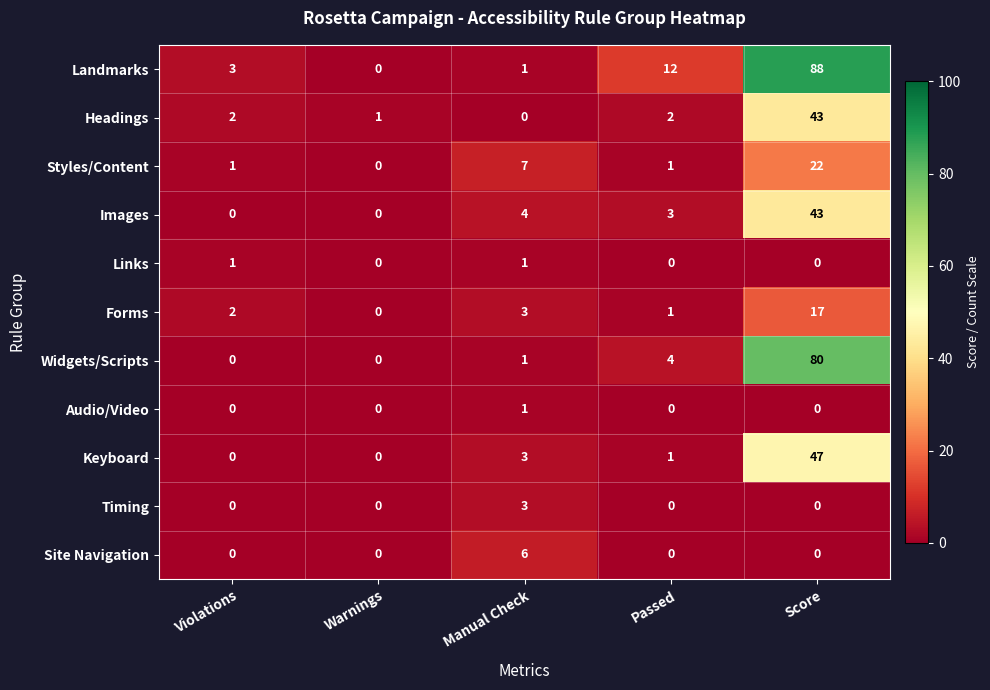

At which label is Images closest to 21?

Manual Check